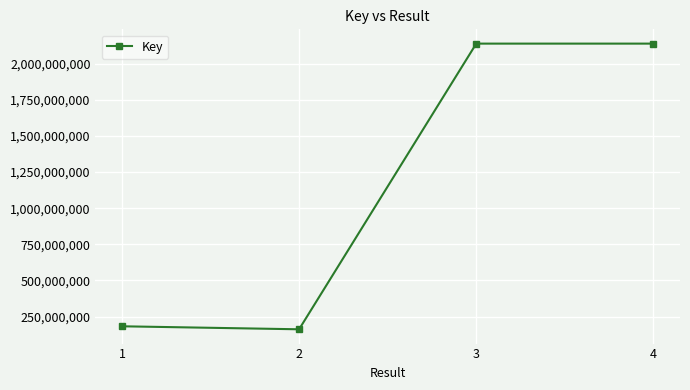

What is the sum of the values at 4 and 1?

2320798167